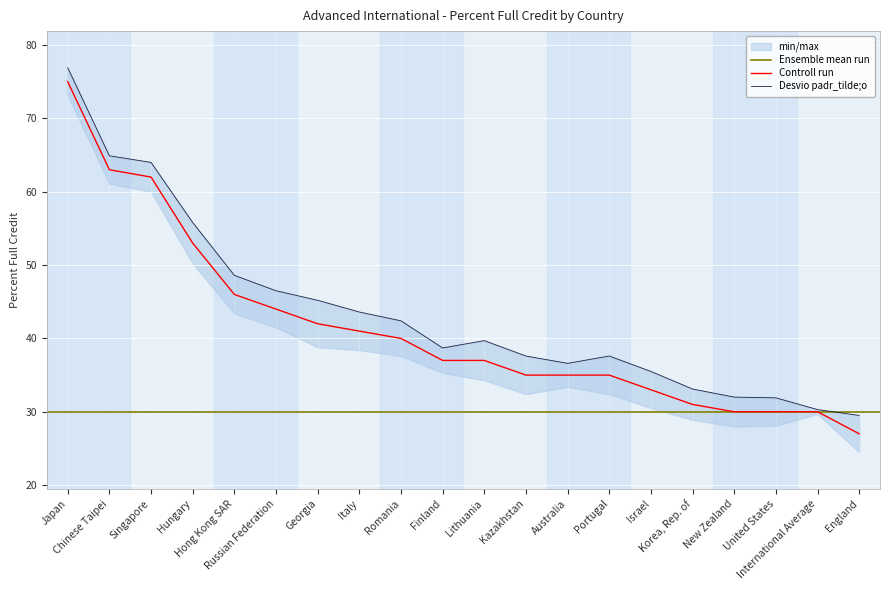

True or false: the data shows 33 at Israel.

True